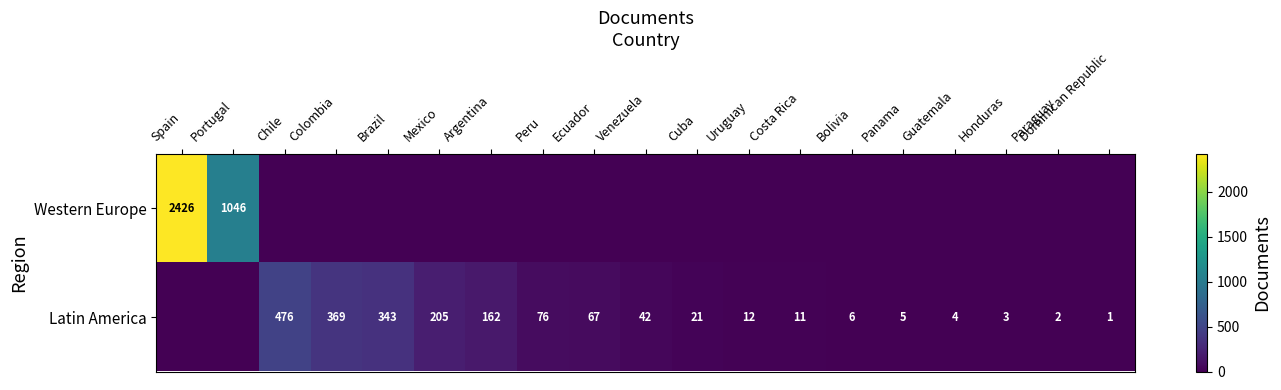

What is the spread (max minus min) of values at Mexico?

205